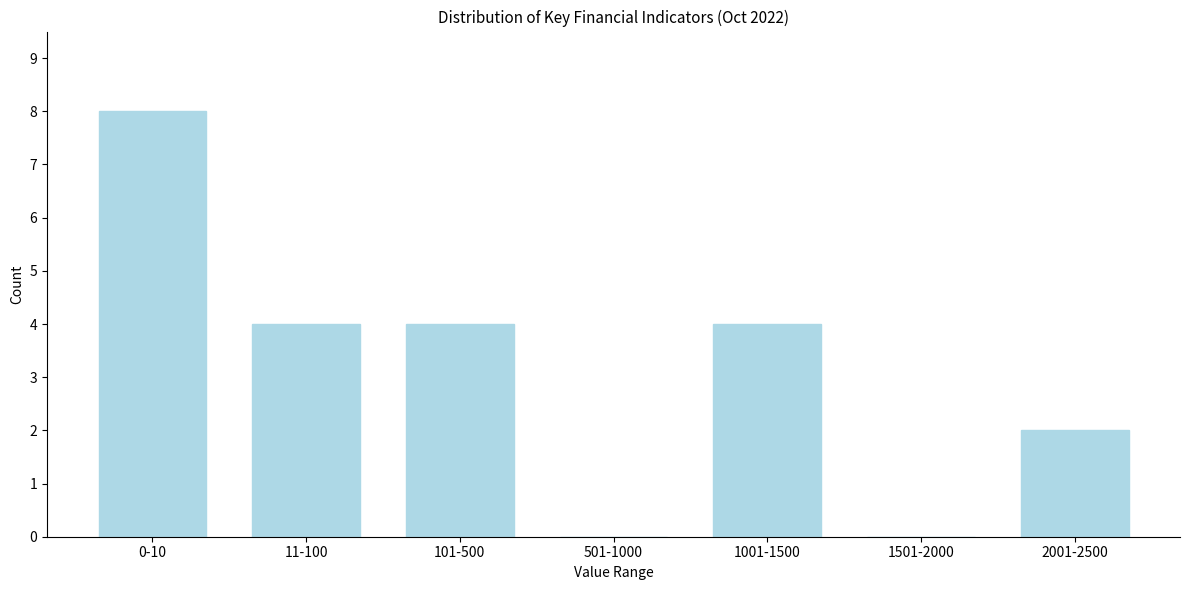

Reading right to left, what are all the values shown in this chart?

2001-2500=2	1501-2000=0	1001-1500=4	501-1000=0	101-500=4	11-100=4	0-10=8